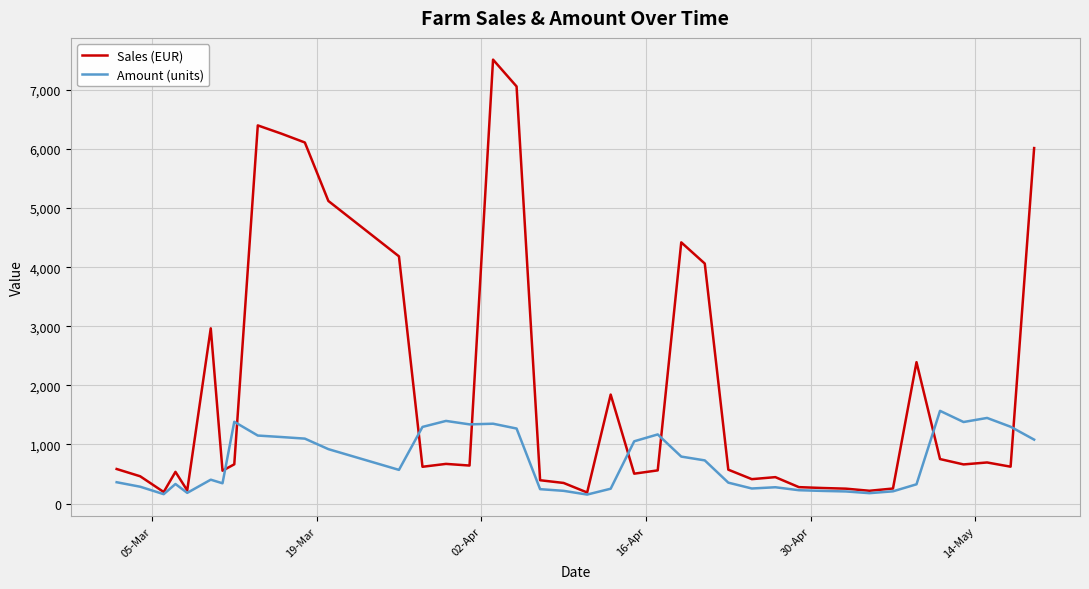

True or false: Sales (EUR) and Amount (units) intersect in this chart.

True